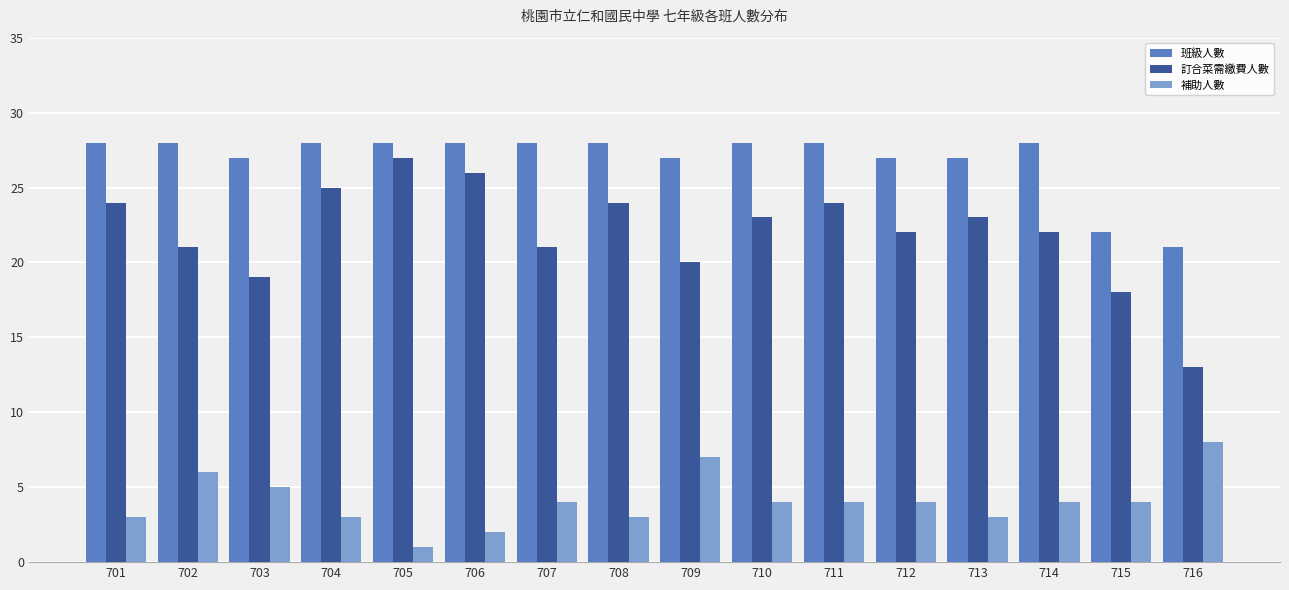

Which series has the largest total across all categories?

班級人數